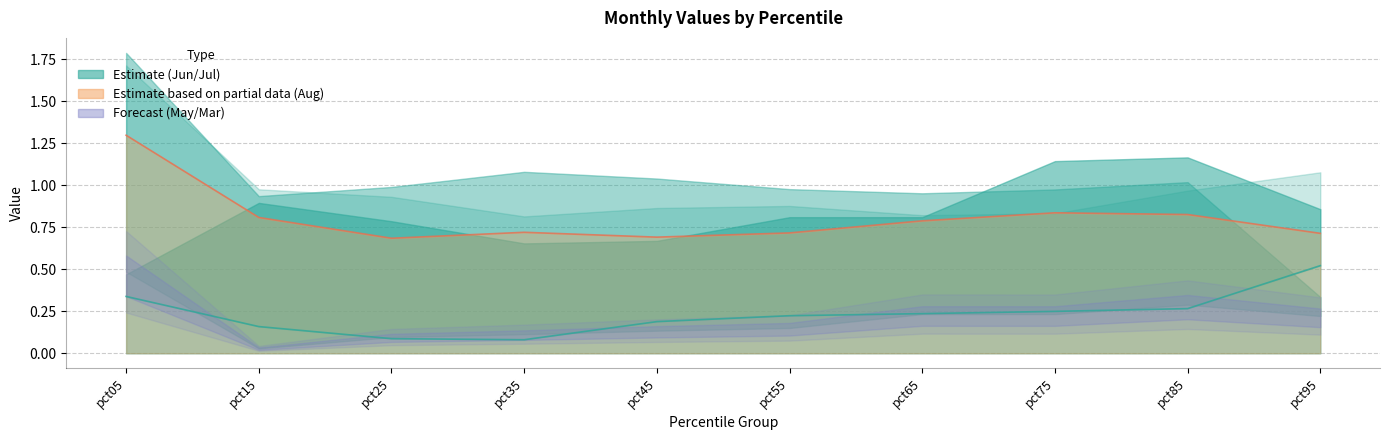

At which category is the sum across all series the highest?

pct05